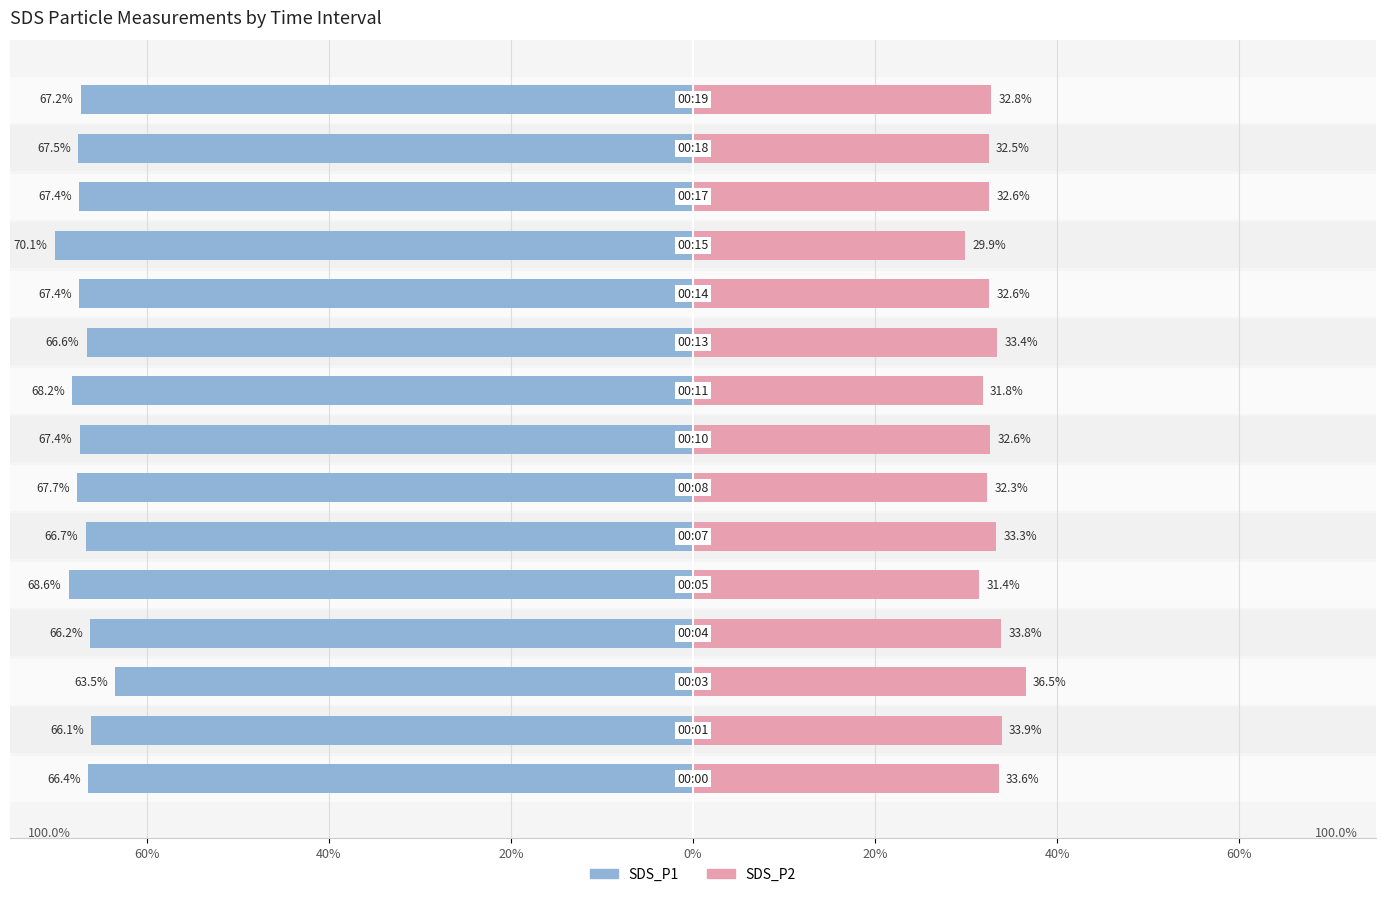

Which series changed the most between 0% and 13?

SDS_P1